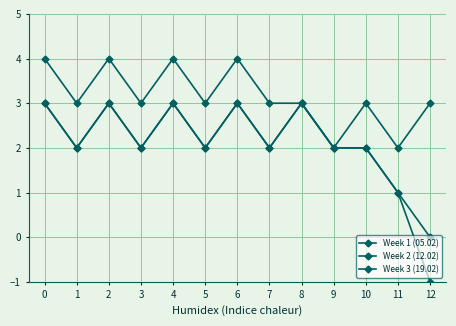

How many data points does each series have?

13